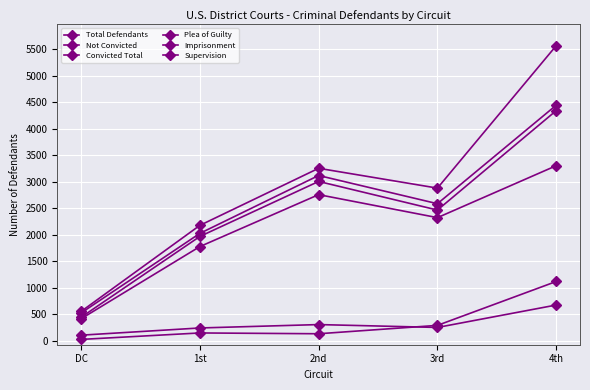

What position from the right is 3rd?

2